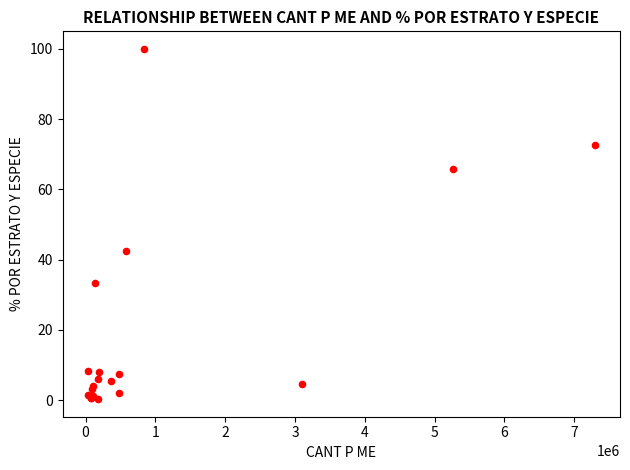

What Y value in the scatter plot is closest to 50?

42.6